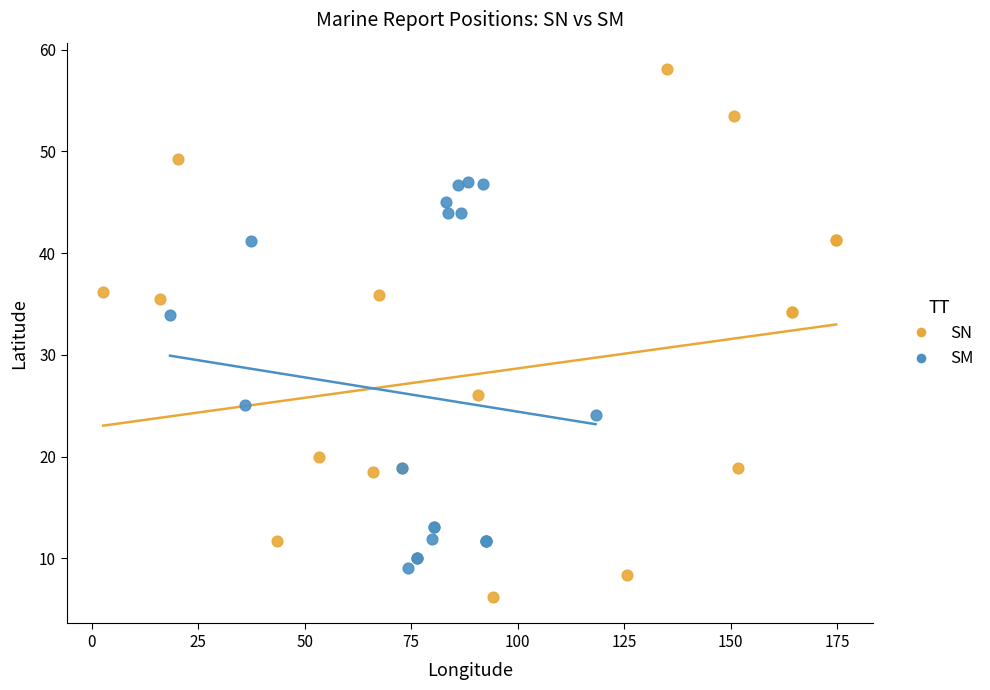

Which series reaches the minimum Y coordinate?

SN